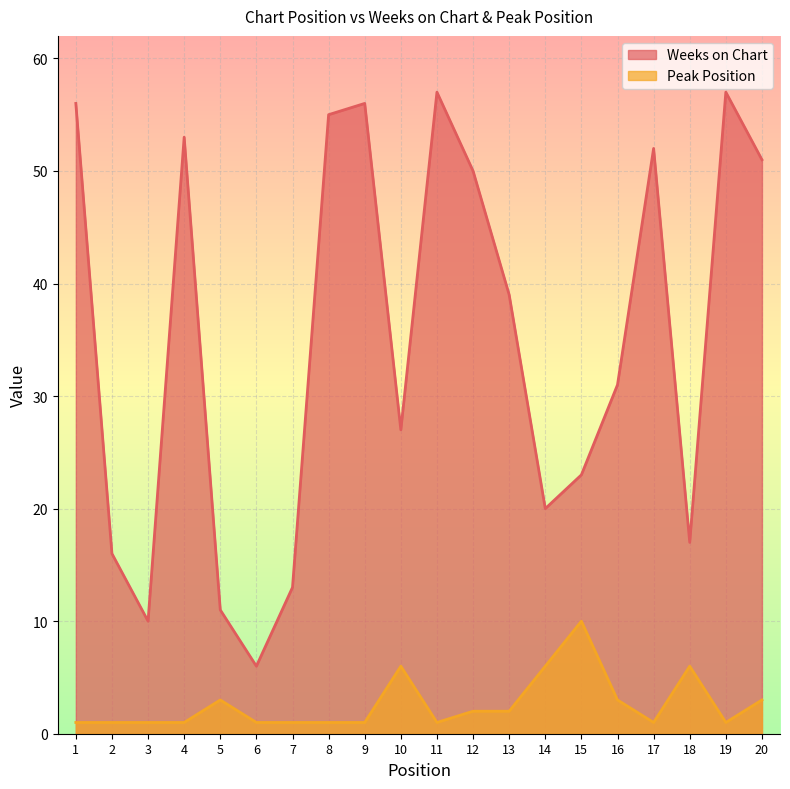

Is it true that Weeks on Chart equals 83 at 20?

False